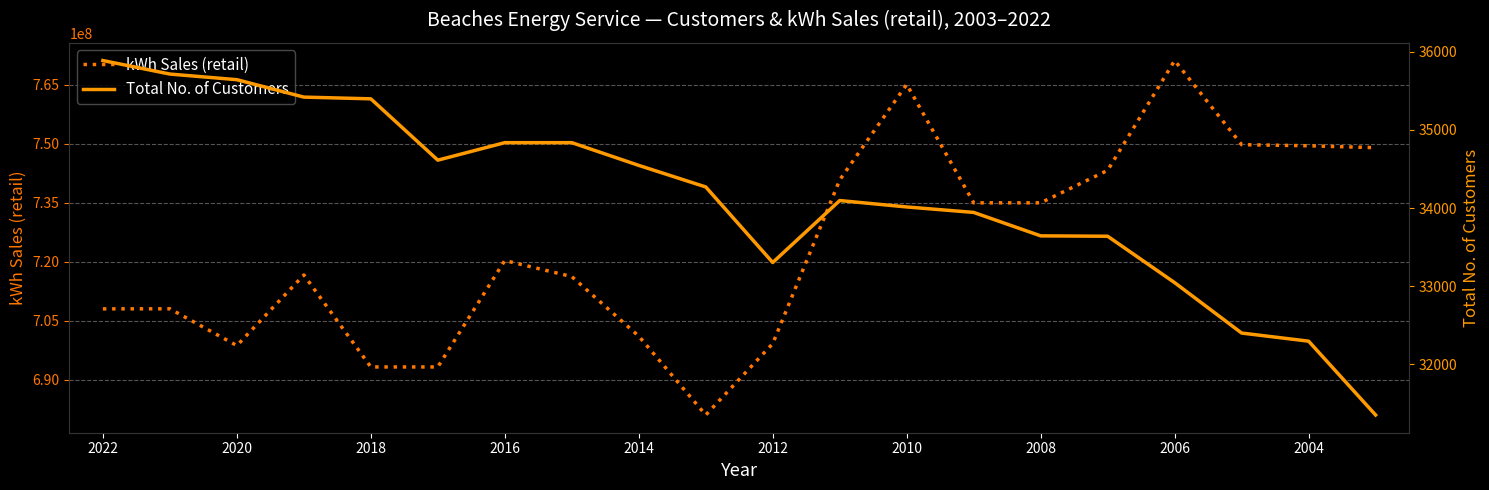

What is the difference between the second highest and second lowest values in the kWh Sales (retail) series?

71850569